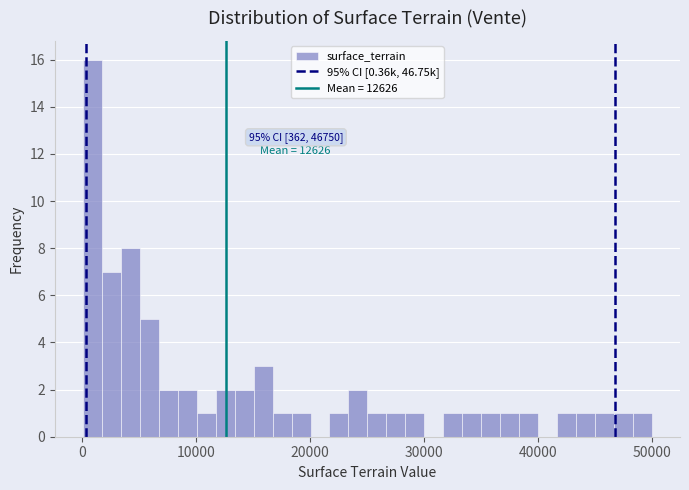

Around what value on the x-axis is the tallest bar? Give the approximate position of its centre, as read against the axis.

1000